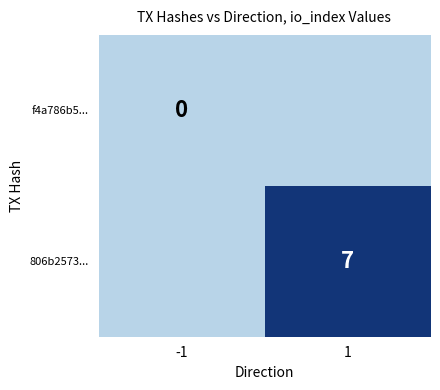

The 806b2573... series shows 7 at 1. True or false?

True